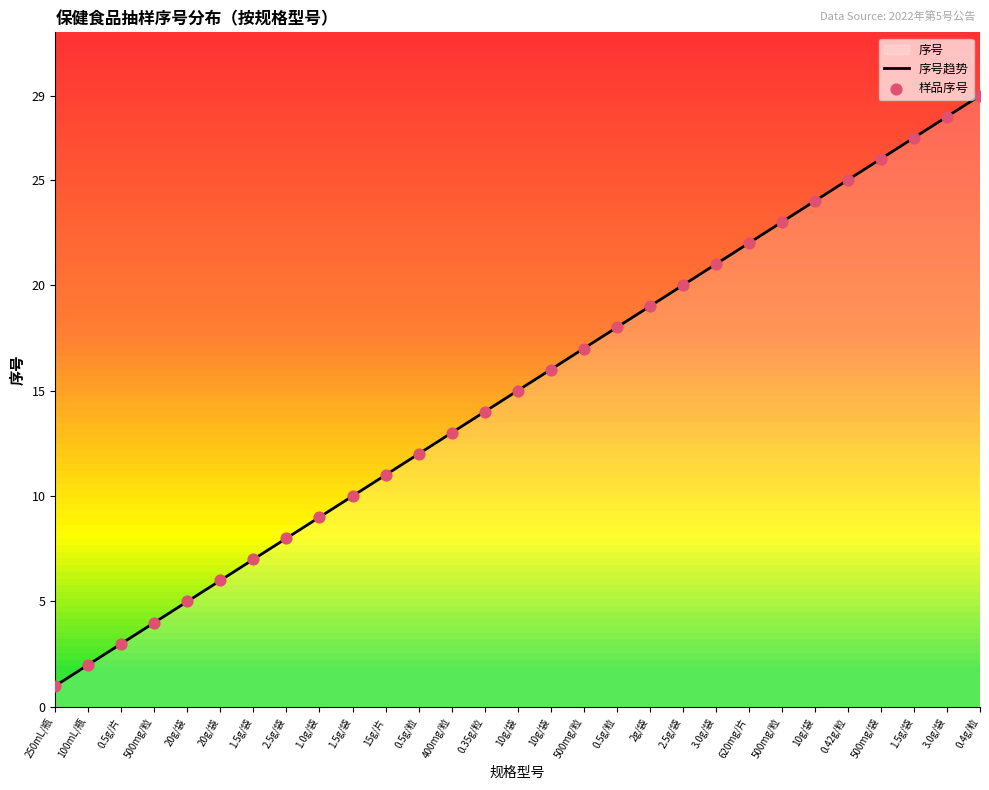

At how many categories does at least one series exceed 22?

7